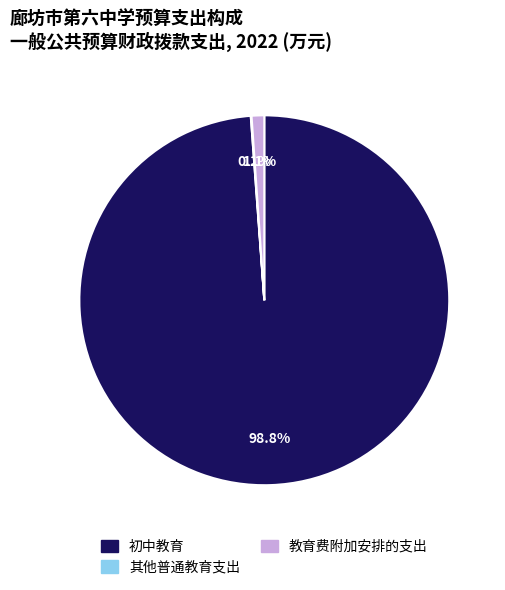

What percentage is NOT represented by 初中教育?

1.2%